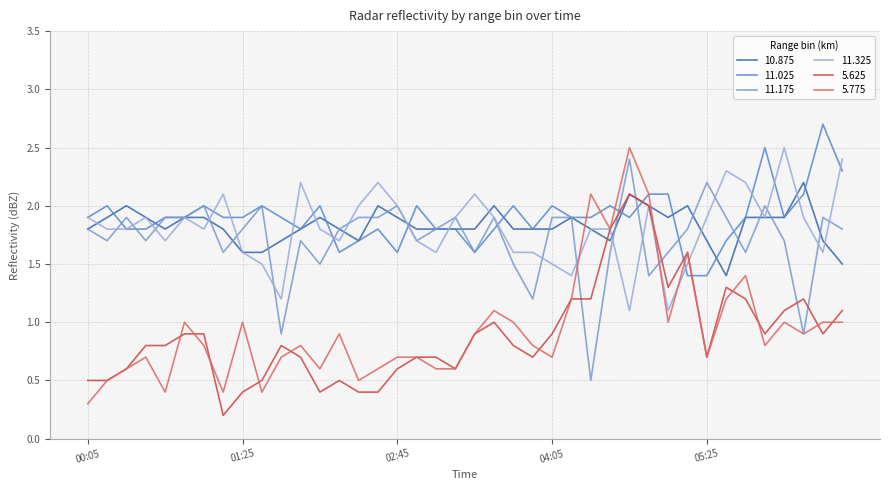

Does the chart display data point markers on the line(s)?

No